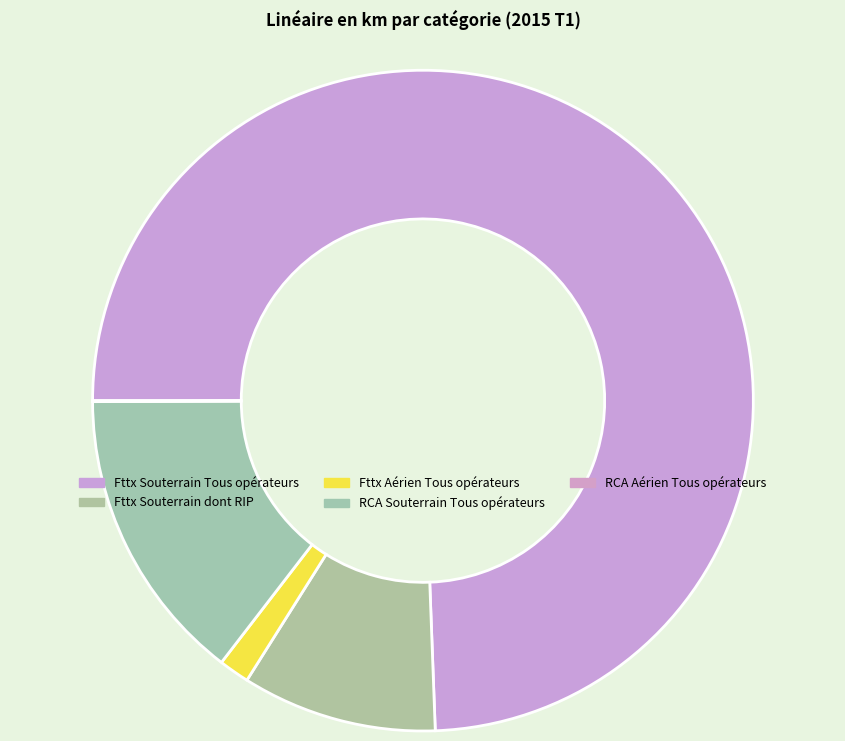

Which slice is the smallest?

RCA Aérien Tous opérateurs